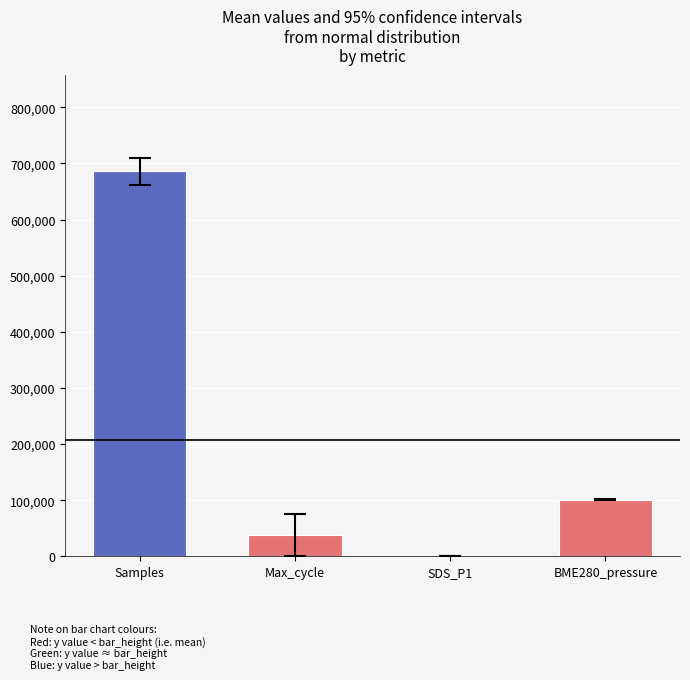

The value at Max_cycle is 38455.9. True or false?

True